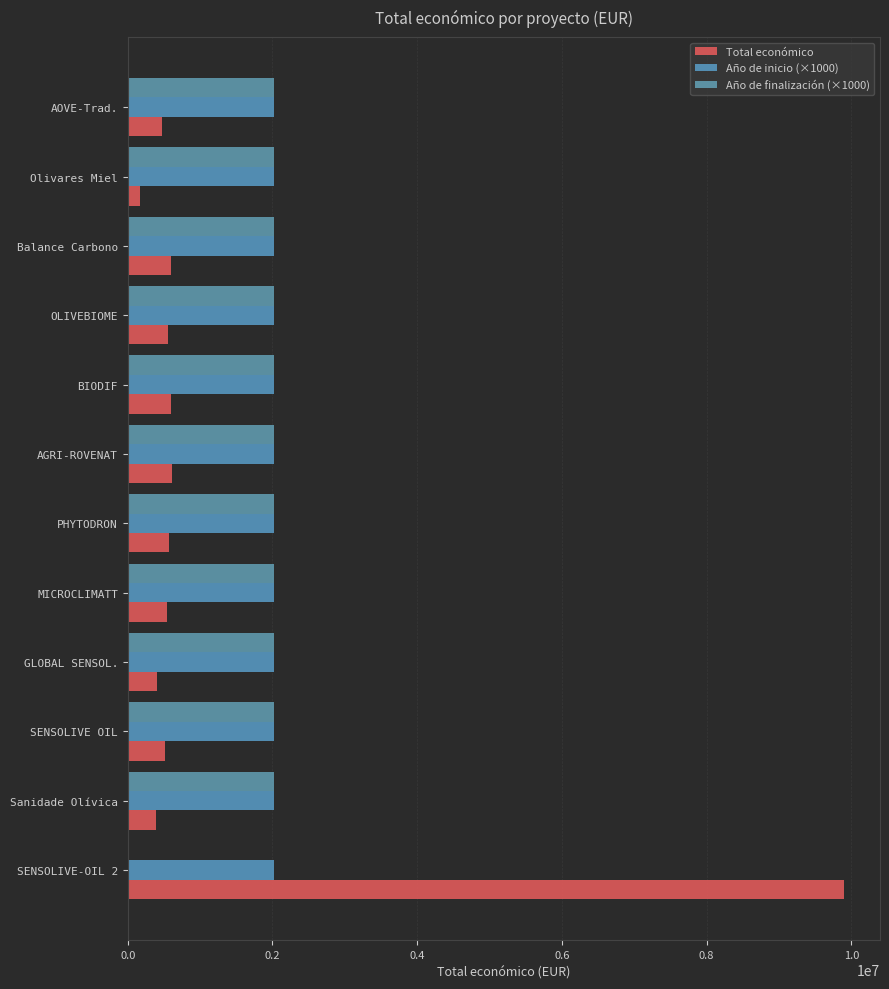

How many categories are shown in the chart?

12